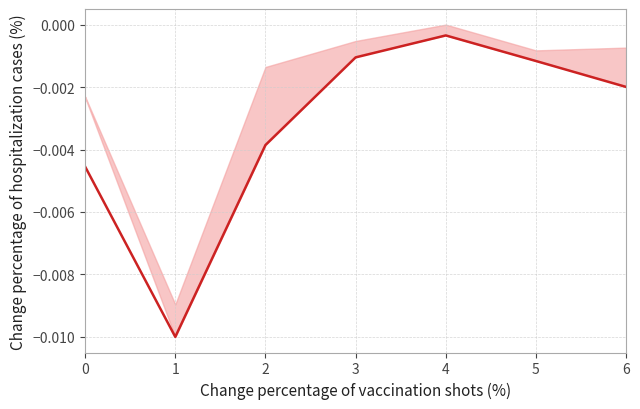

Rank the categories by value from lowest to highest.

1, 0, 2, 6, 5, 3, 4